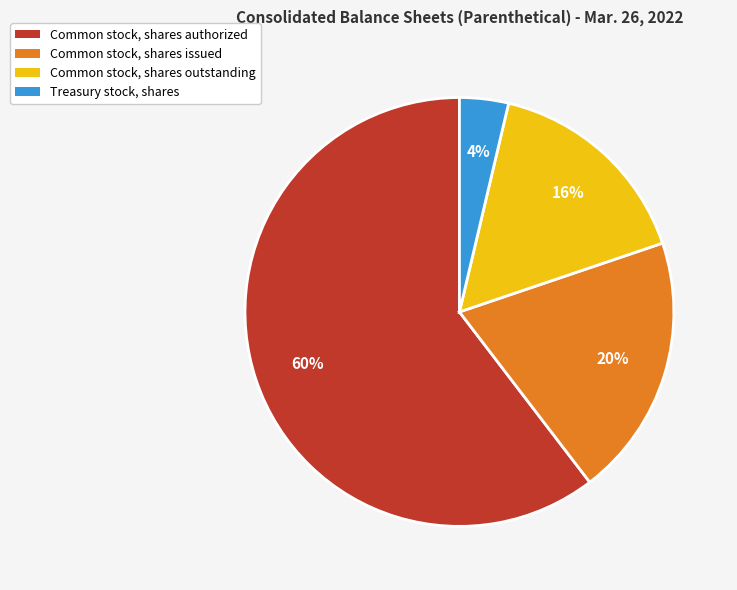

What is the largest slice in the pie chart?

Common stock, shares authorized